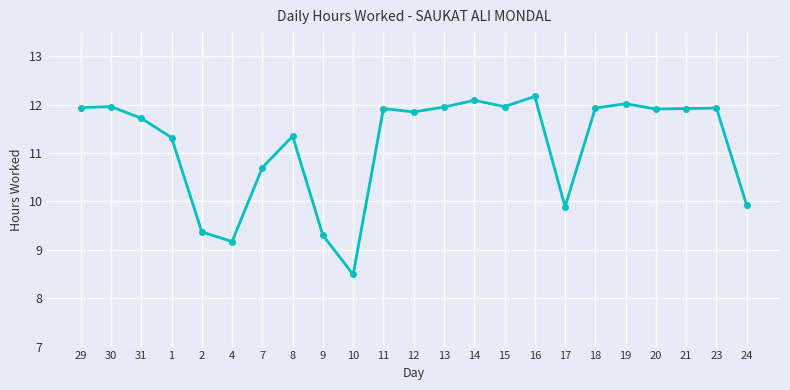

What is the label of the 15th point from the left?

15